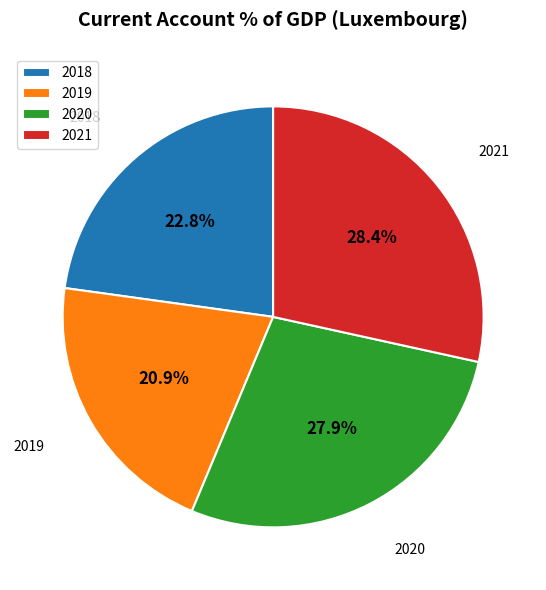

To the nearest percent, what is the difference between the largest and smallest slice percentages?

8%